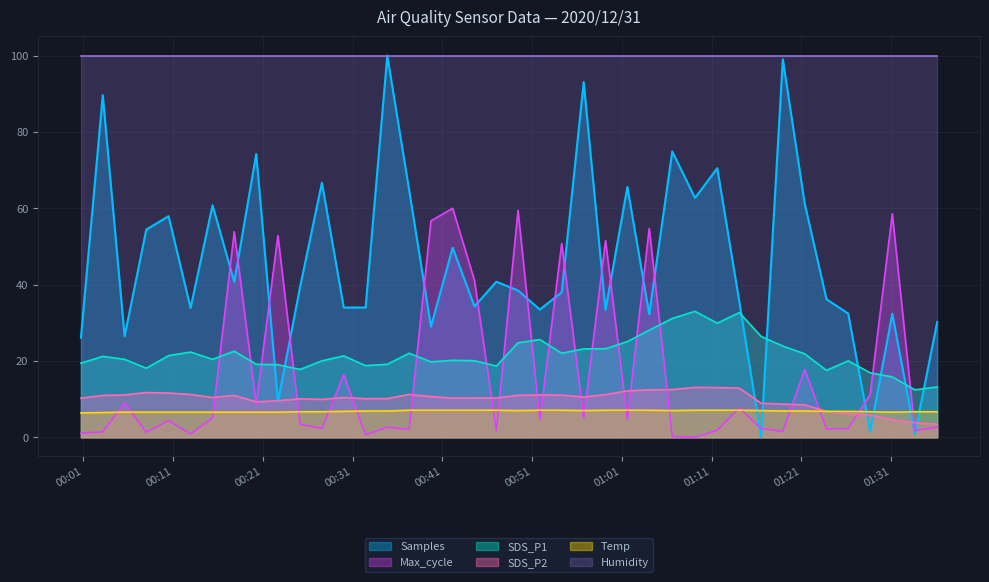

Which series has the largest total across all categories?

Humidity